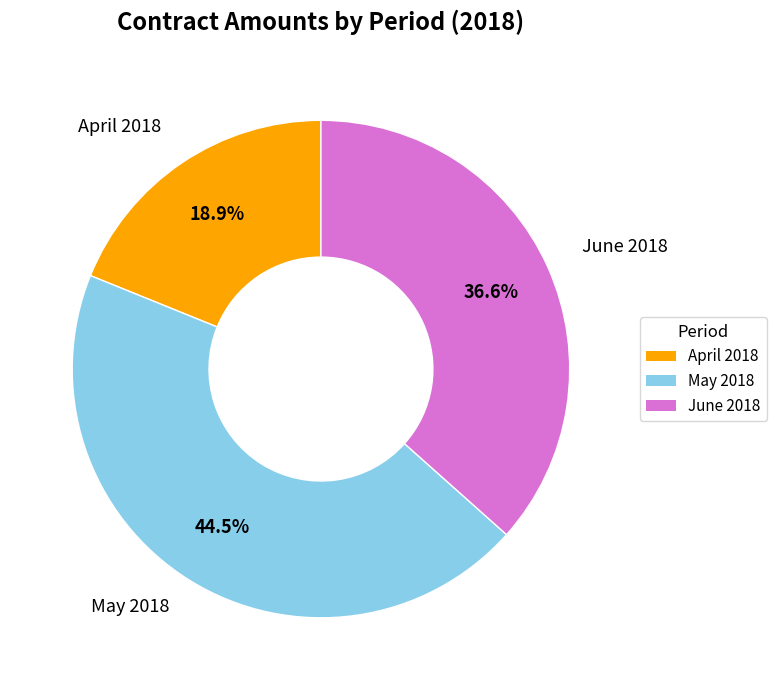

Is there any slice that represents more than half of the pie?

No